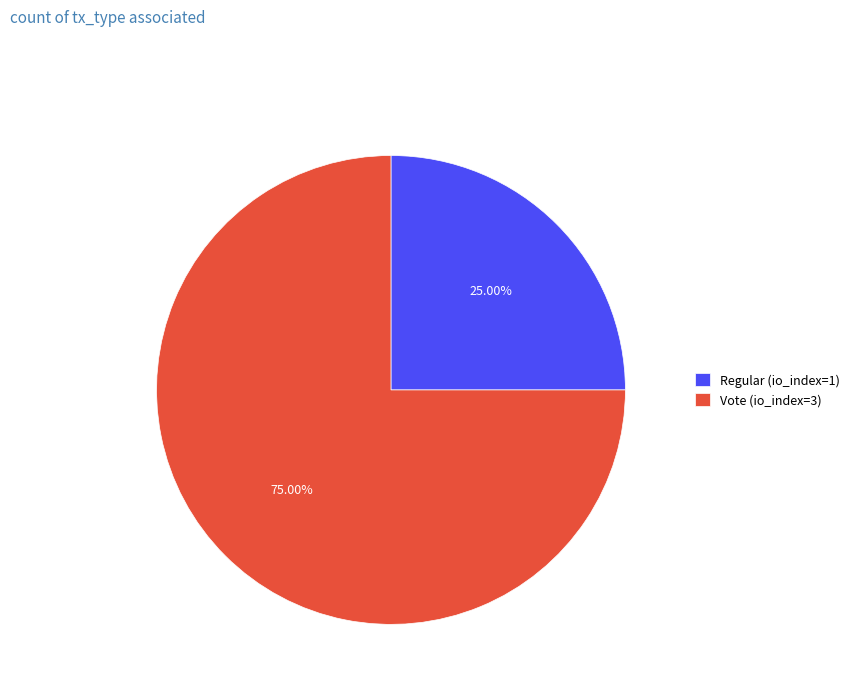

Combined, do Vote (io_index=3) and Regular (io_index=1) account for over 50%?

Yes